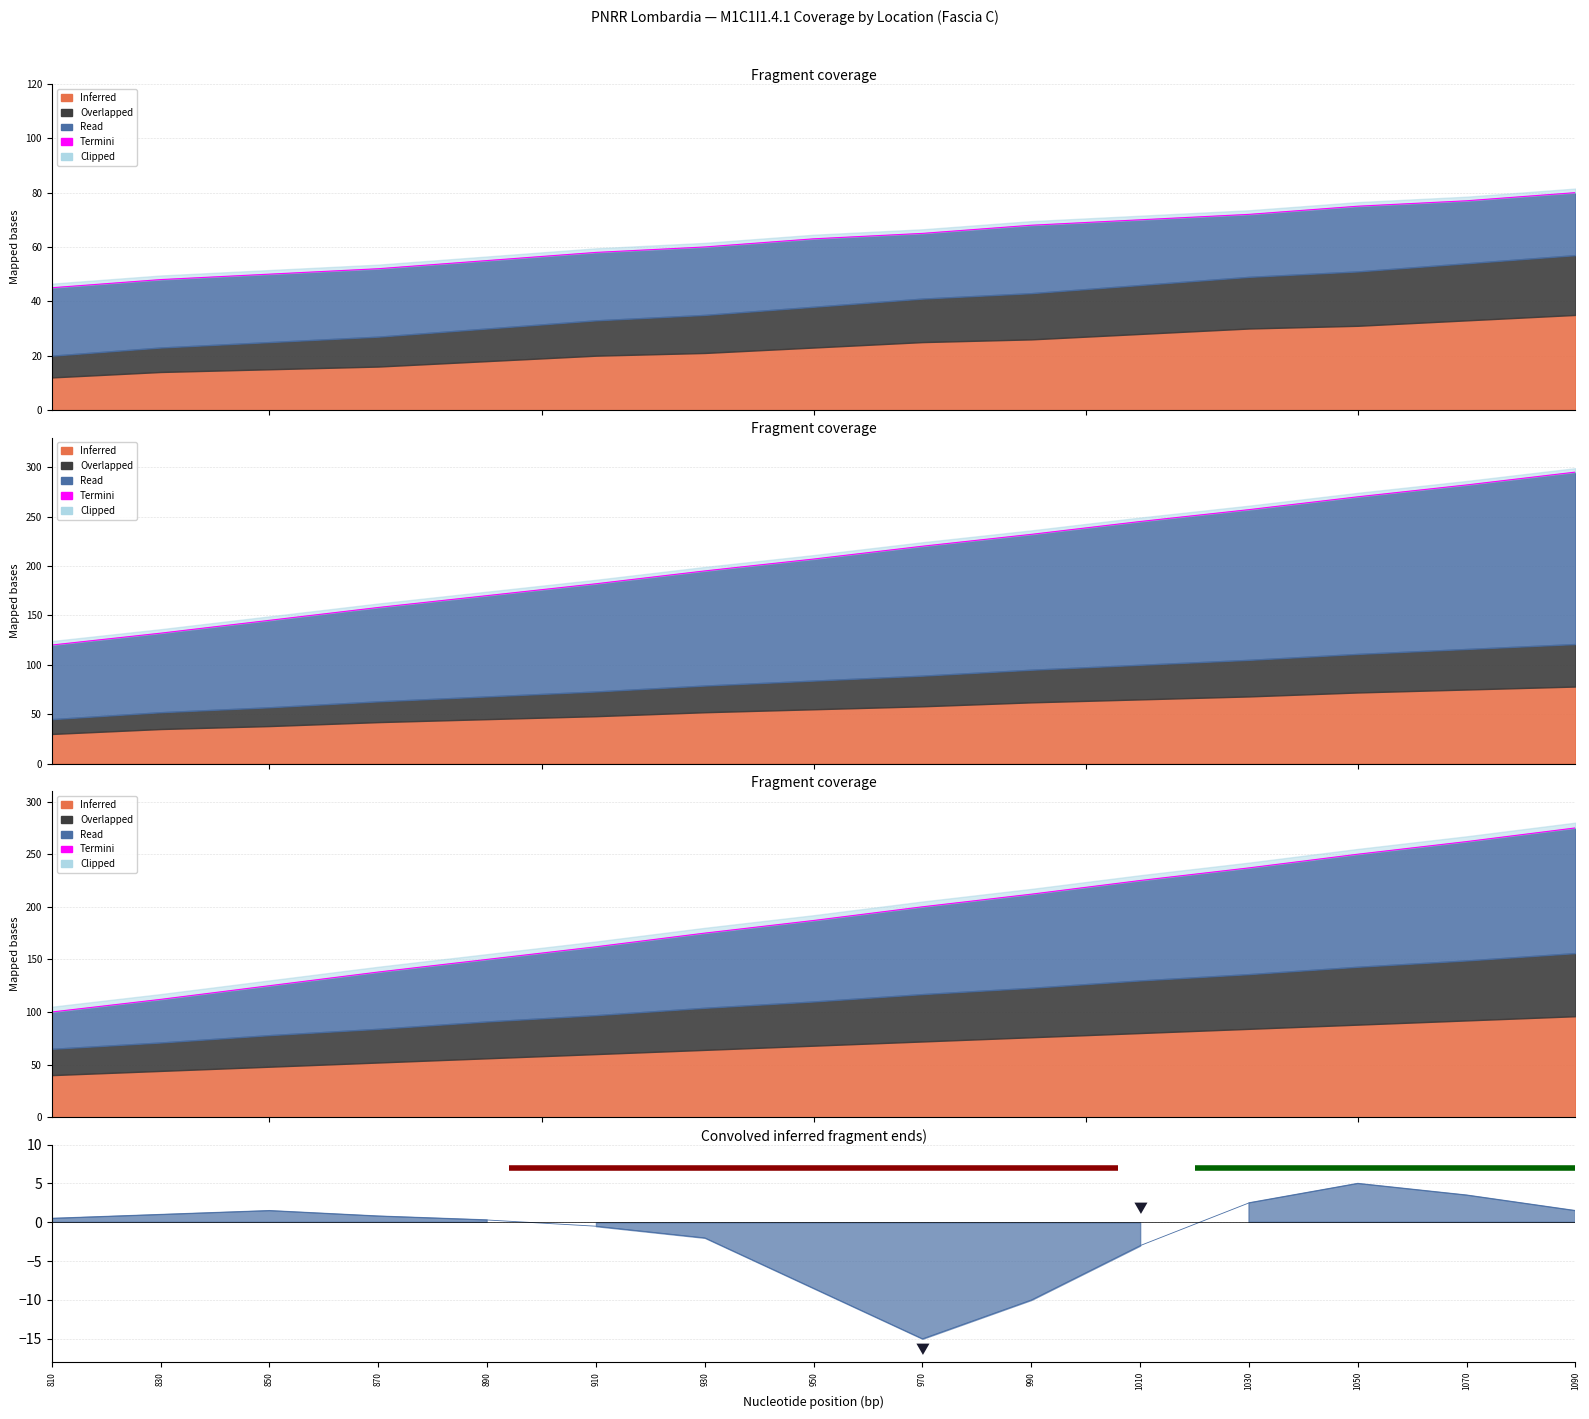

Does the chart display data point markers on the line(s)?

No